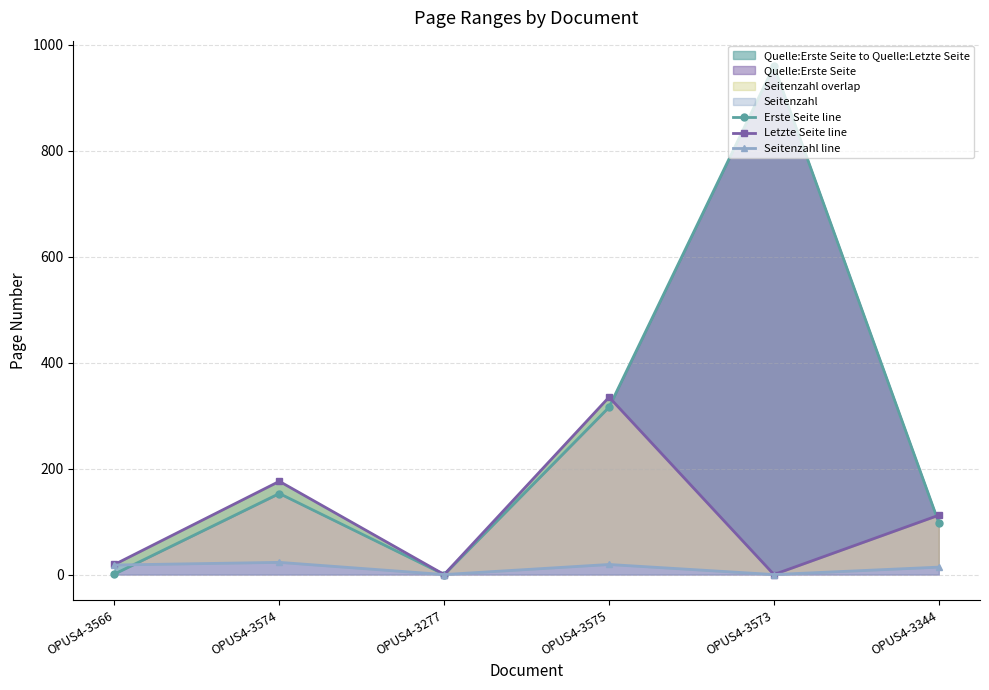

Between OPUS4-3344 and OPUS4-3573, which is larger?

OPUS4-3573